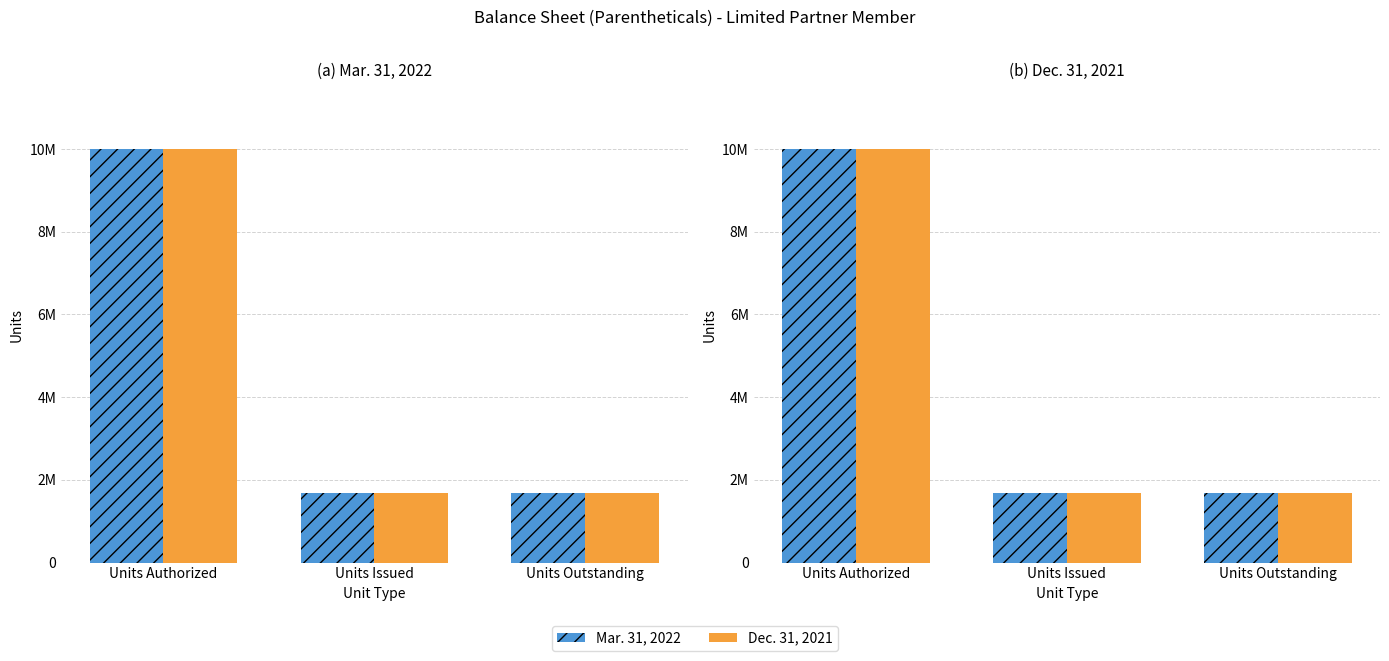

Are the bars grouped side by side (vs. stacked)?

Yes